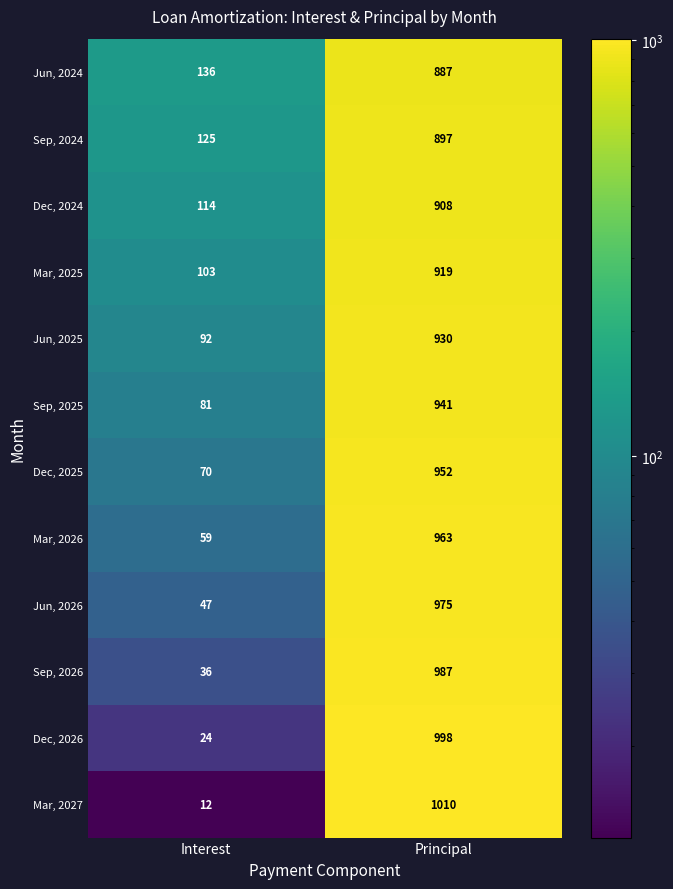

What is the average value of the Dec, 2026 series?

511